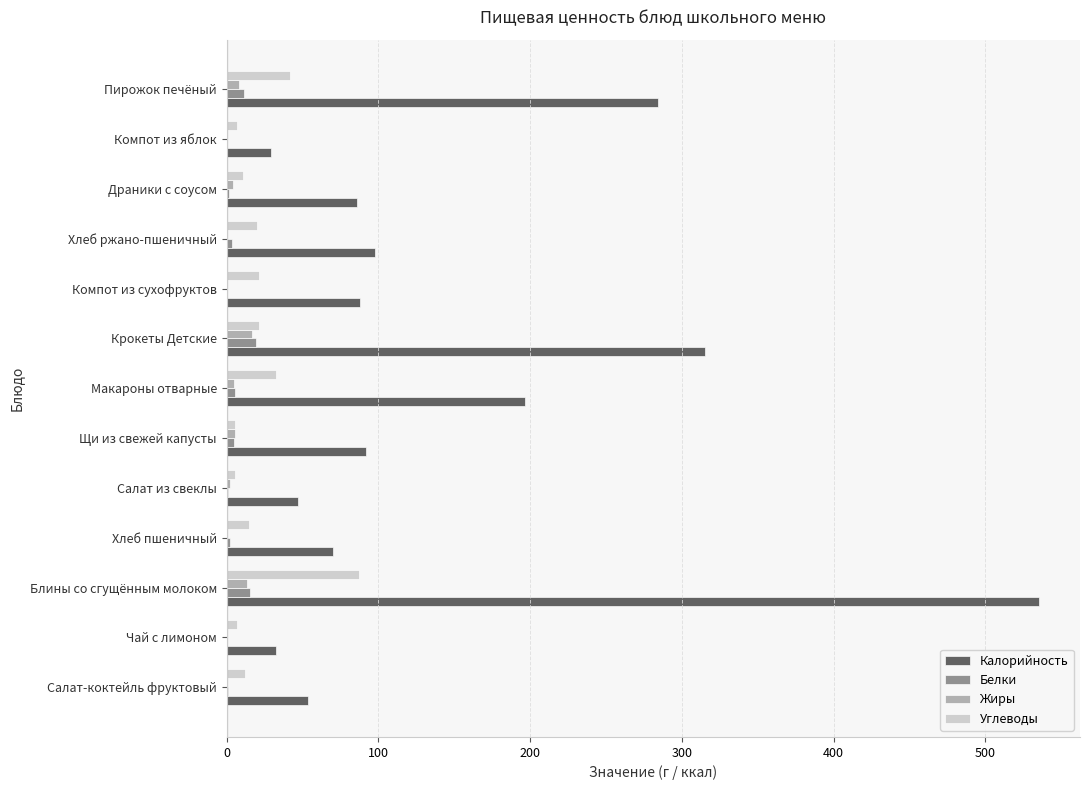

The Углеводы series shows 21.3 at Крокеты Детские. True or false?

True